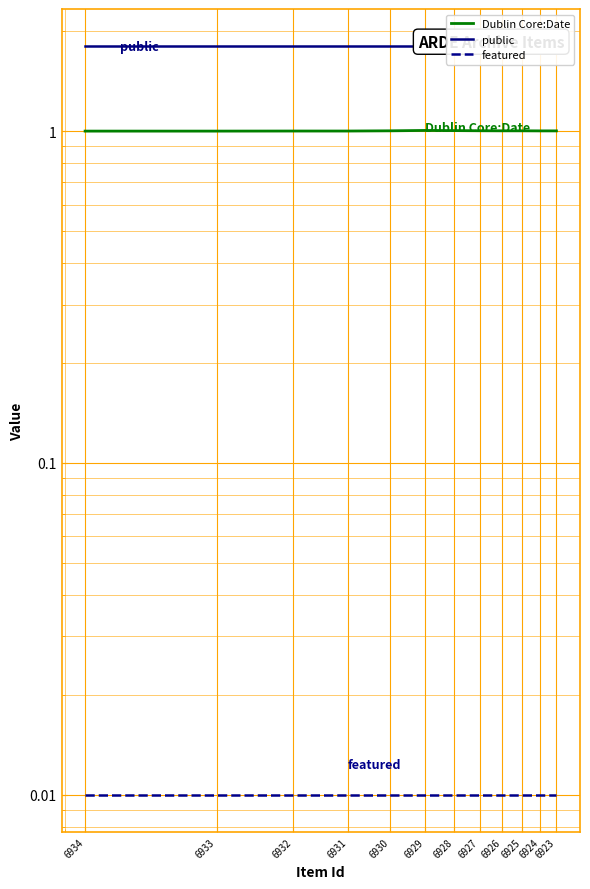

List the series in order of their overall mean, lowest first.

featured, Dublin Core:Date, public